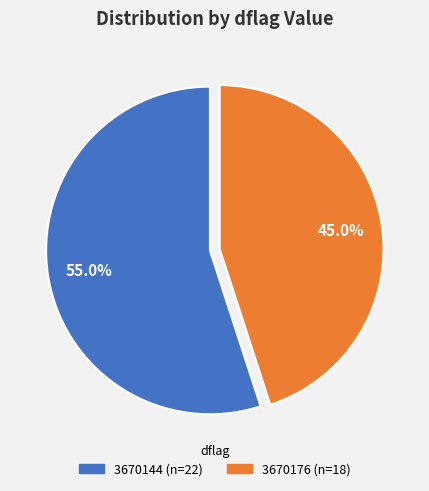

Is there a majority slice in this chart?

Yes